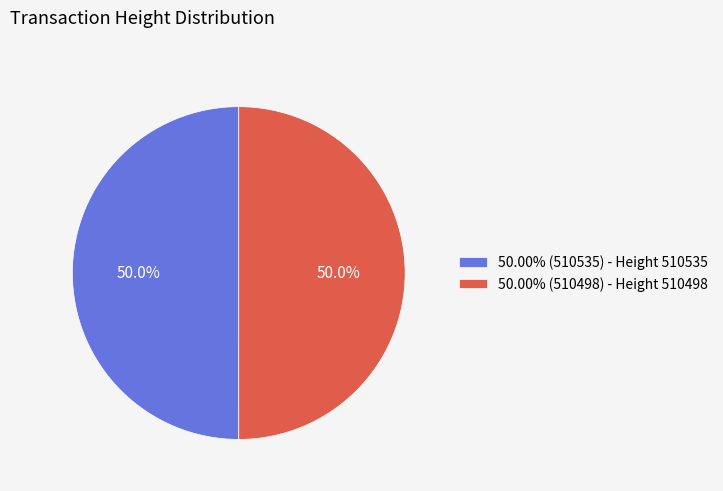

What is the ratio of the value at 50.00% (510535) - Height 510535 to the value at 50.00% (510498) - Height 510498?

1.0